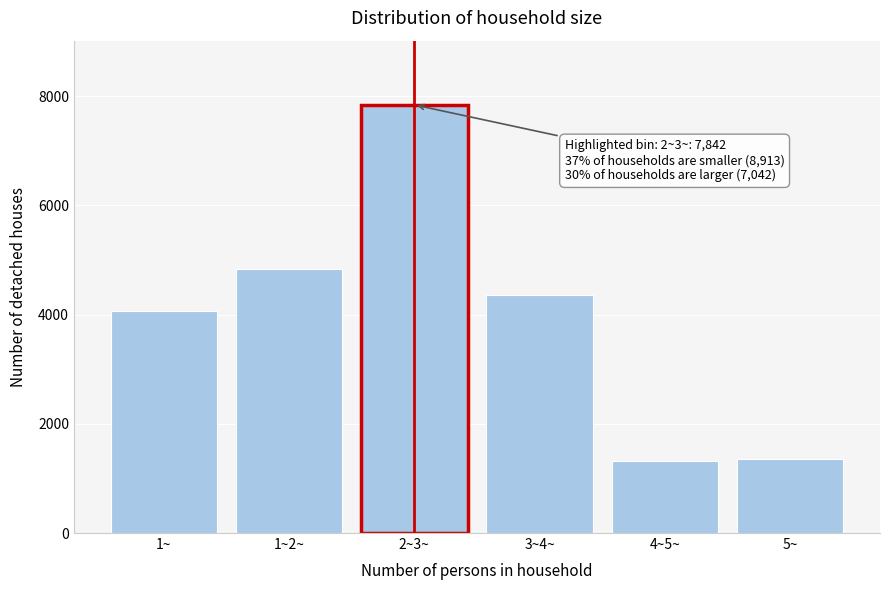

Reading right to left, list all the values displayed in this chart.

1356	1318	4368	7842	4844	4069